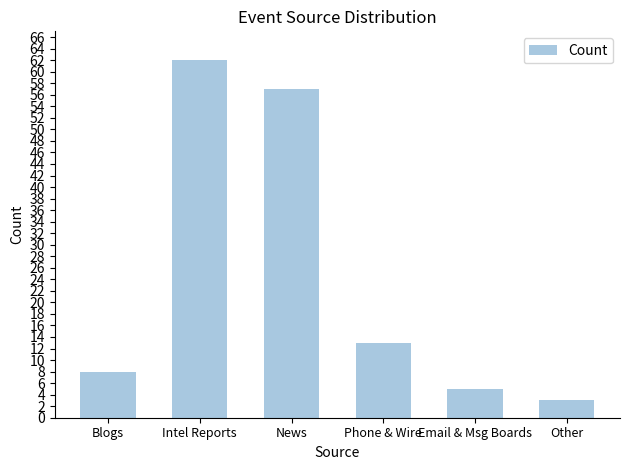

Between Blogs and Other, which is larger?

Blogs